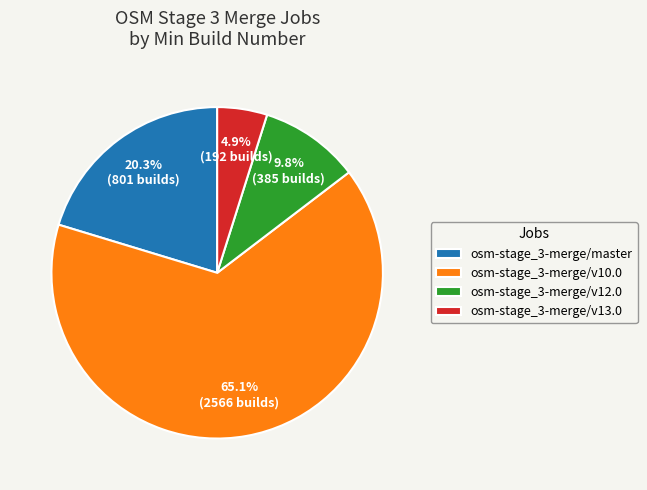

To the nearest percent, what is the difference between the largest and smallest slice percentages?

60%